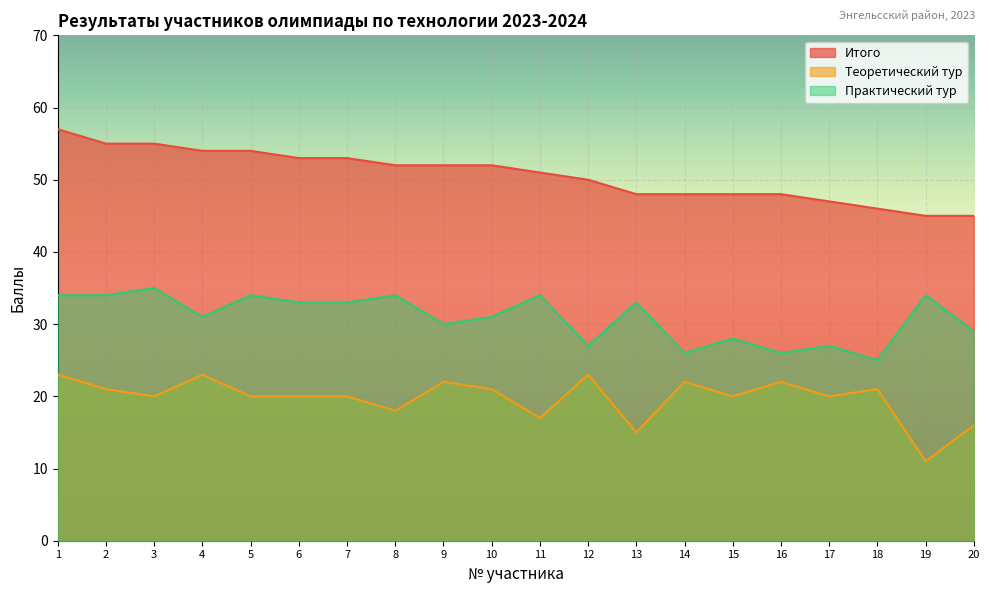

Reading left to right, transcribe all the data shown in this chart.

Итого: 1=57	2=55	3=55	4=54	5=54	6=53	7=53	8=52	9=52	10=52	11=51	12=50	13=48	14=48	15=48	16=48	17=47	18=46	19=45	20=45
Теоретический тур: 1=23	2=21	3=20	4=23	5=20	6=20	7=20	8=18	9=22	10=21	11=17	12=23	13=15	14=22	15=20	16=22	17=20	18=21	19=11	20=16
Практический тур: 1=34	2=34	3=35	4=31	5=34	6=33	7=33	8=34	9=30	10=31	11=34	12=27	13=33	14=26	15=28	16=26	17=27	18=25	19=34	20=29